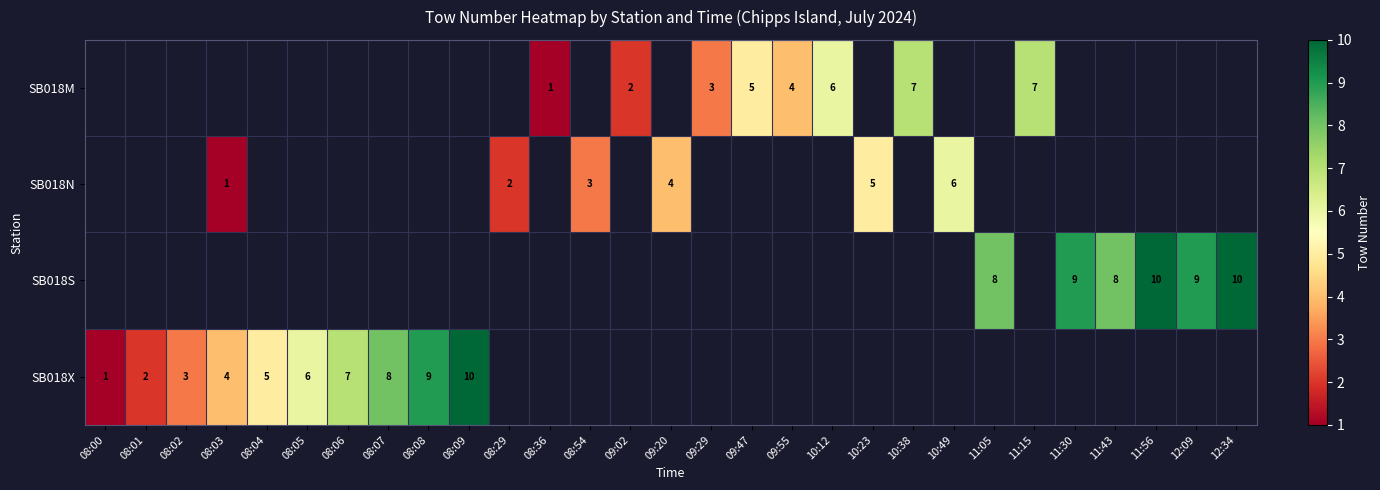

What is the minimum value shown in the chart?

1.0